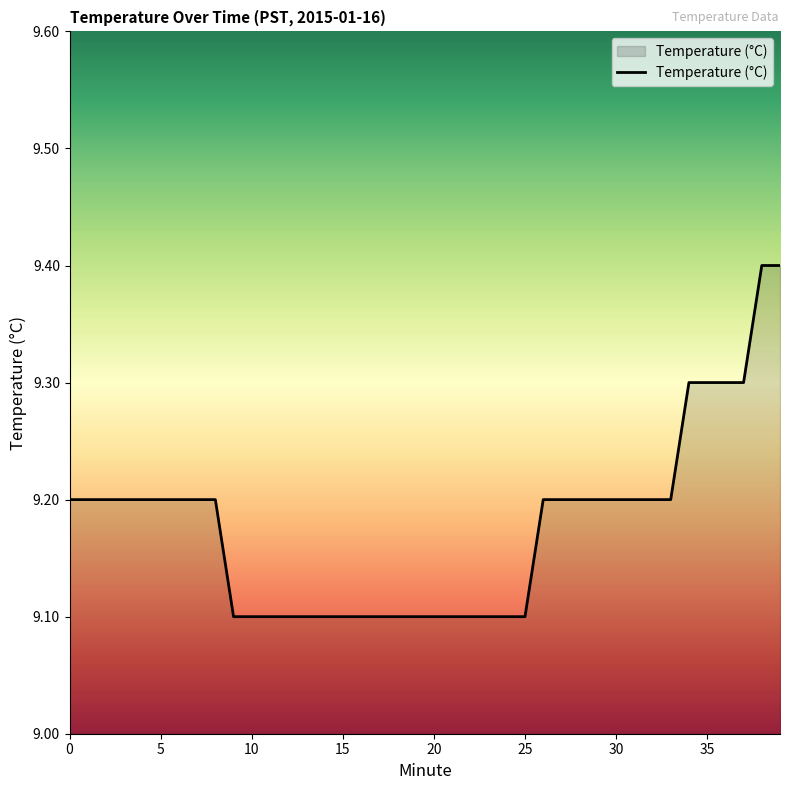

What is the greatest value displayed?

9.4